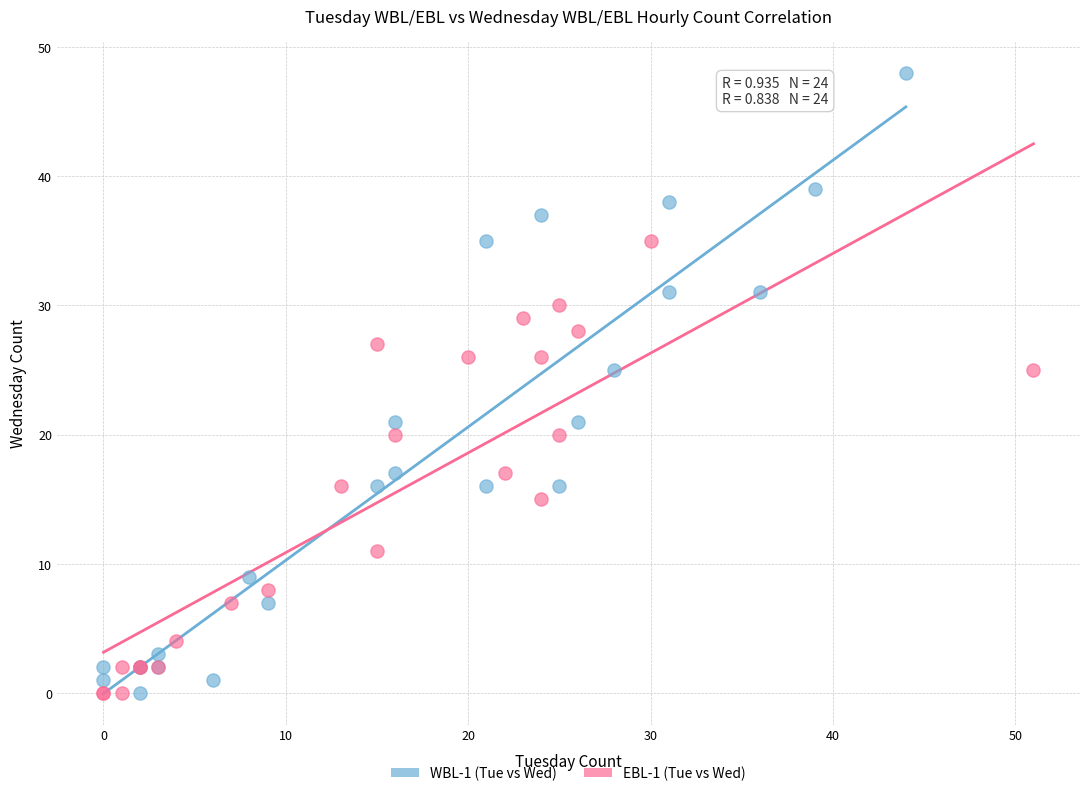

Which series has the largest Y range (max minus min)?

WBL-1 (Tue vs Wed)